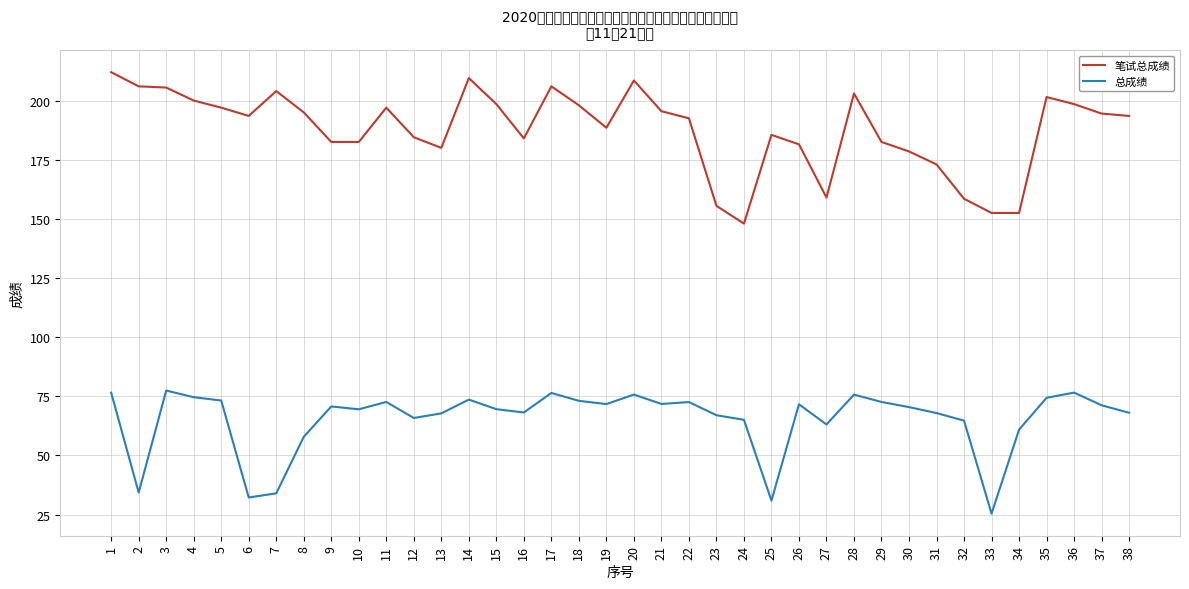

What value does the 总成绩 series have at 11?

72.6